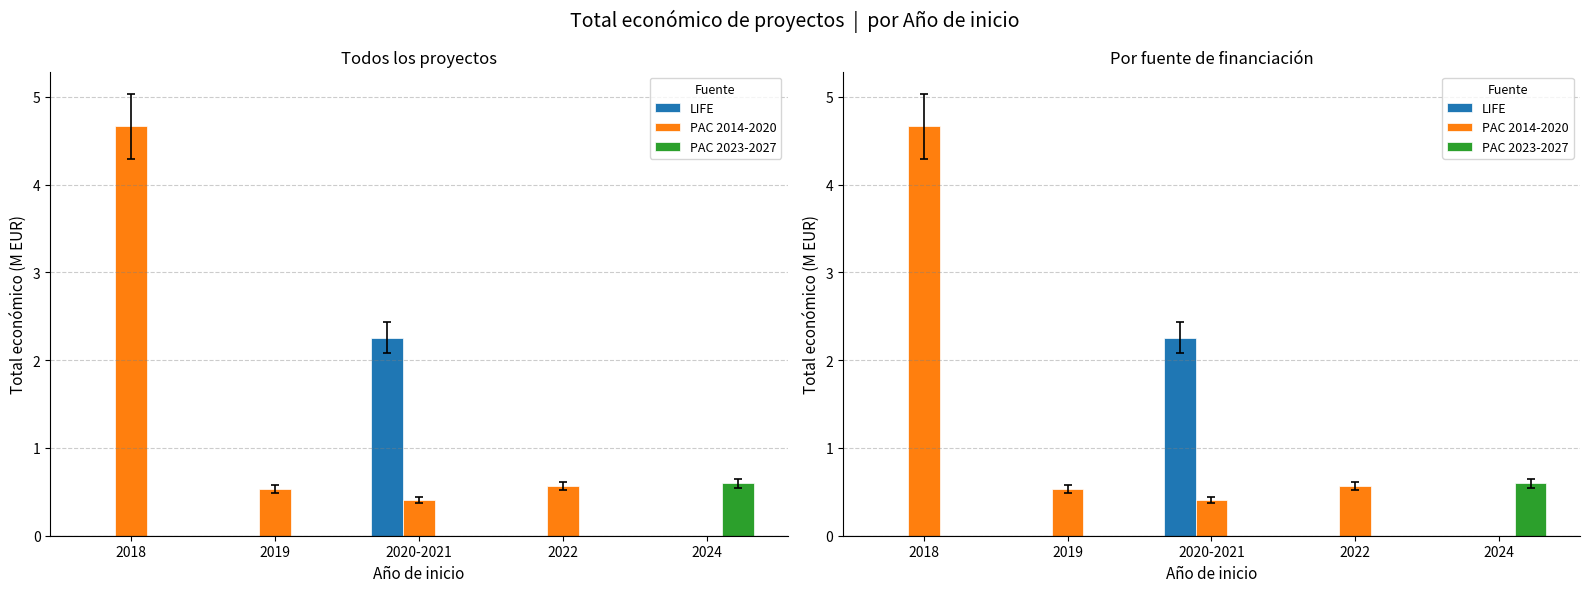

Reading right to left, transcribe all the data shown in this chart.

LIFE: 2024=0.0	2022=0.0	2020-2021=2.3	2019=0.0	2018=0.0
PAC 2014-2020: 2024=0.0	2022=0.6	2020-2021=0.4	2019=0.5	2018=4.7
PAC 2023-2027: 2024=0.6	2022=0.0	2020-2021=0.0	2019=0.0	2018=0.0